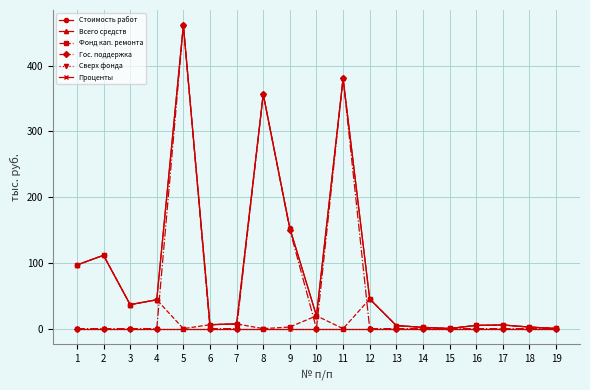

Does the chart have visible grid lines?

Yes